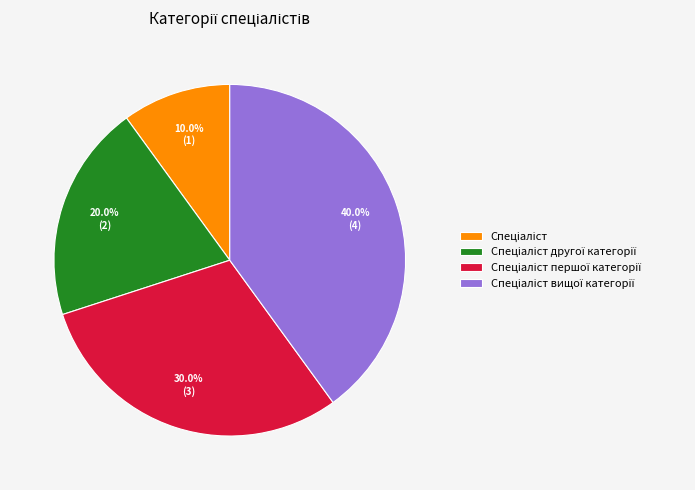

Is there any slice that represents more than half of the pie?

No